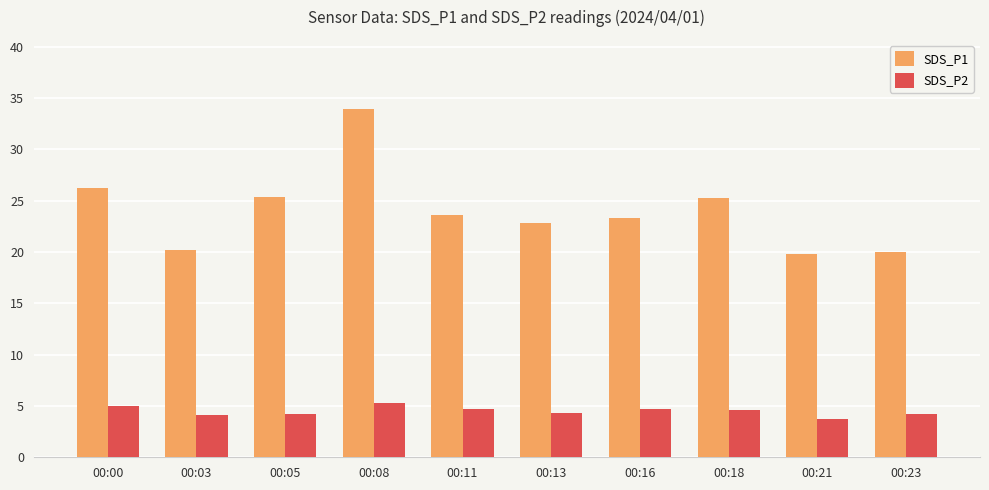

True or false: SDS_P1 has a value of 6.6 at 00:21.

False